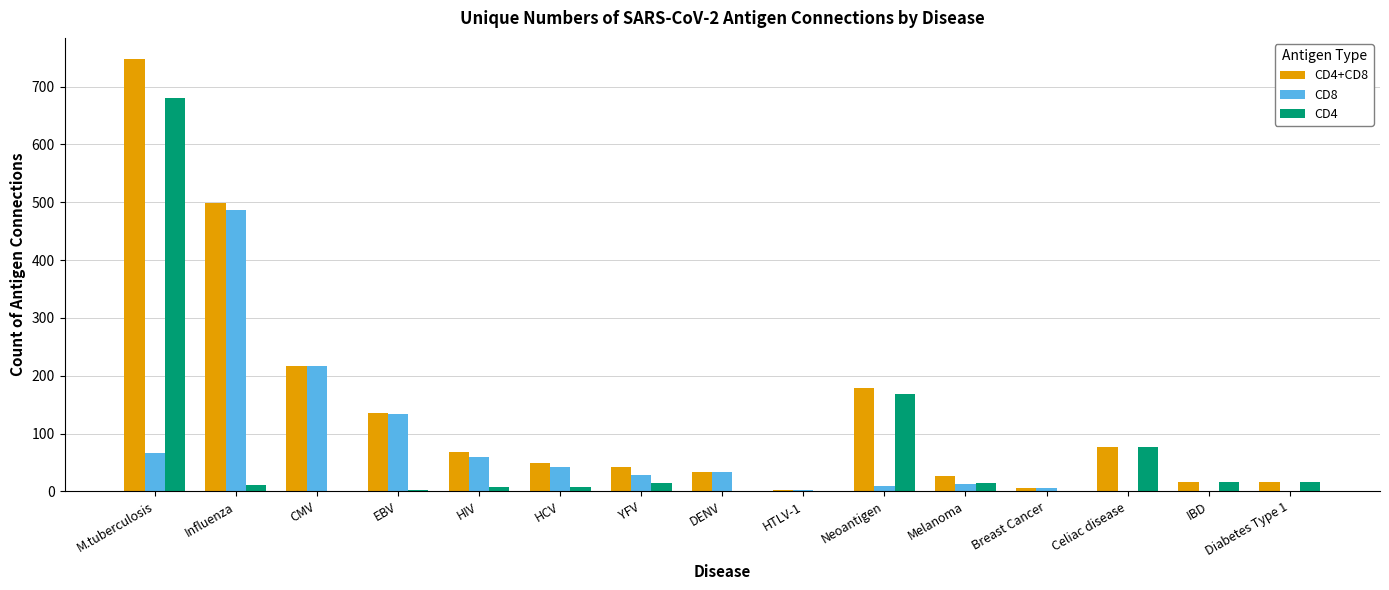

What is the greatest value displayed?

747